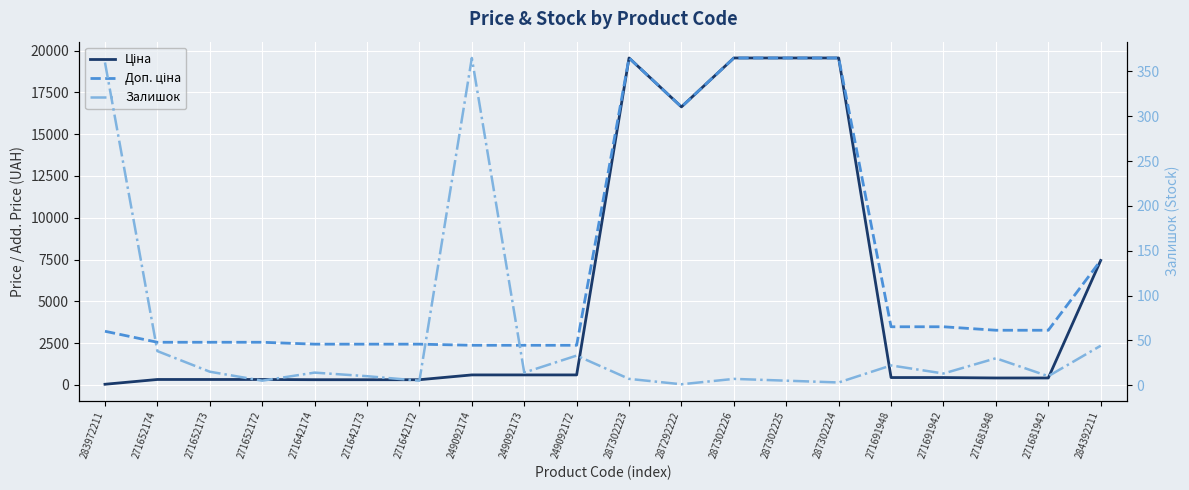

What is the greatest value displayed?

19564.9